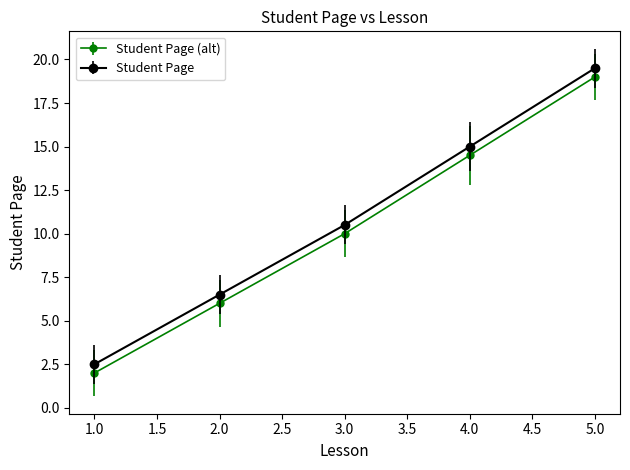

True or false: Student Page has more than 2 interior local peaks.

False